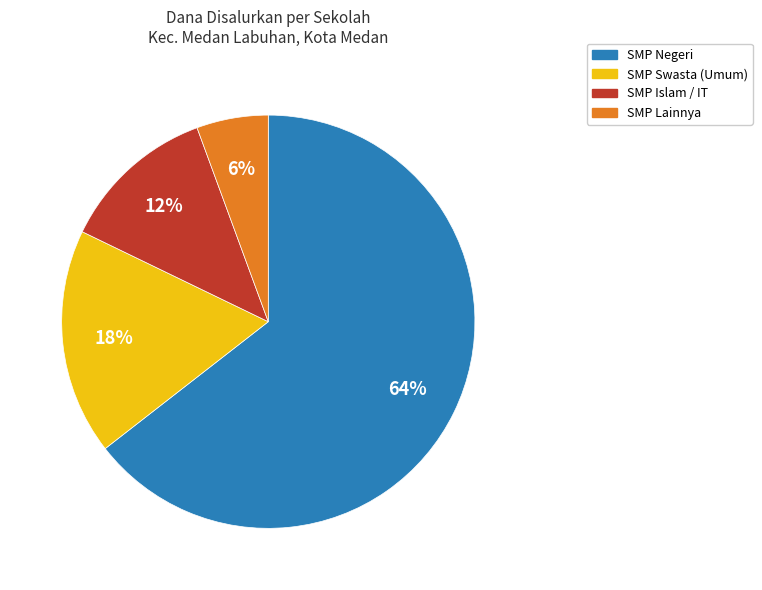

To the nearest percent, what is the average slice percentage?

25%